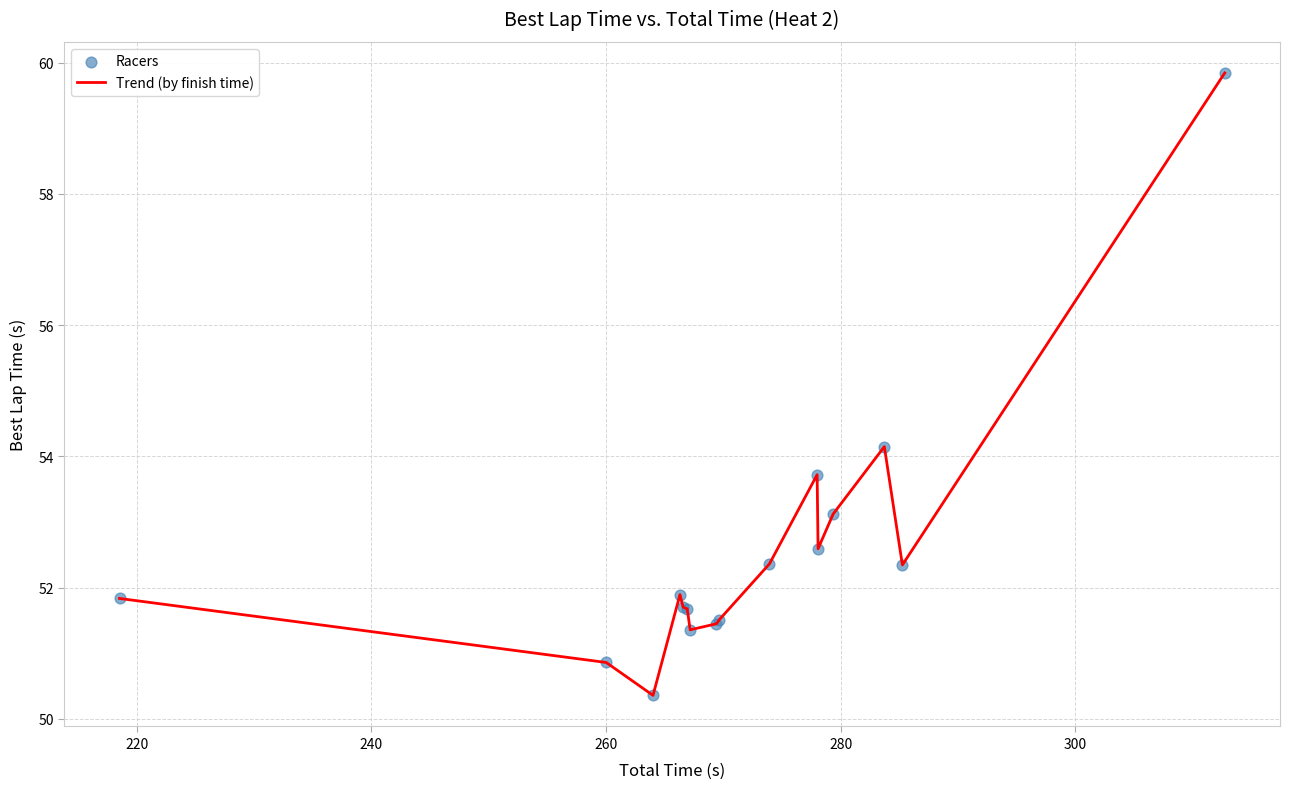

What is the greatest value displayed?

59.8